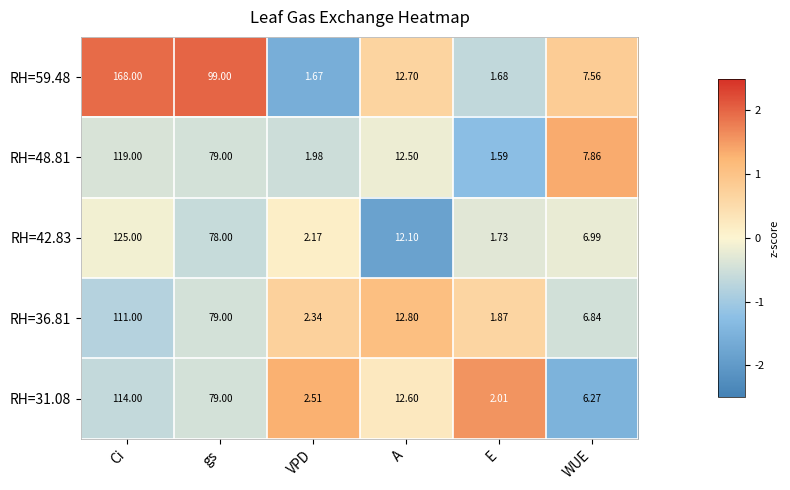

Rank the series by their maximum value, from highest to lowest.

RH=59.48, RH=42.83, RH=48.81, RH=31.08, RH=36.81